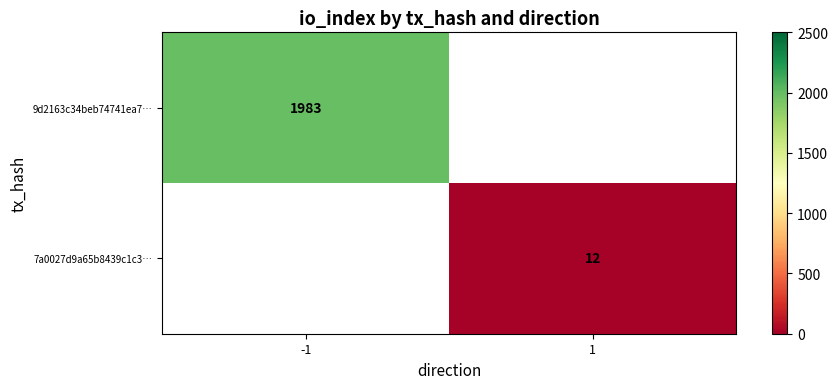

At 1, list the series in order from smallest to largest.

9d2163c34beb74741ea7…, 7a0027d9a65b8439c1c3…